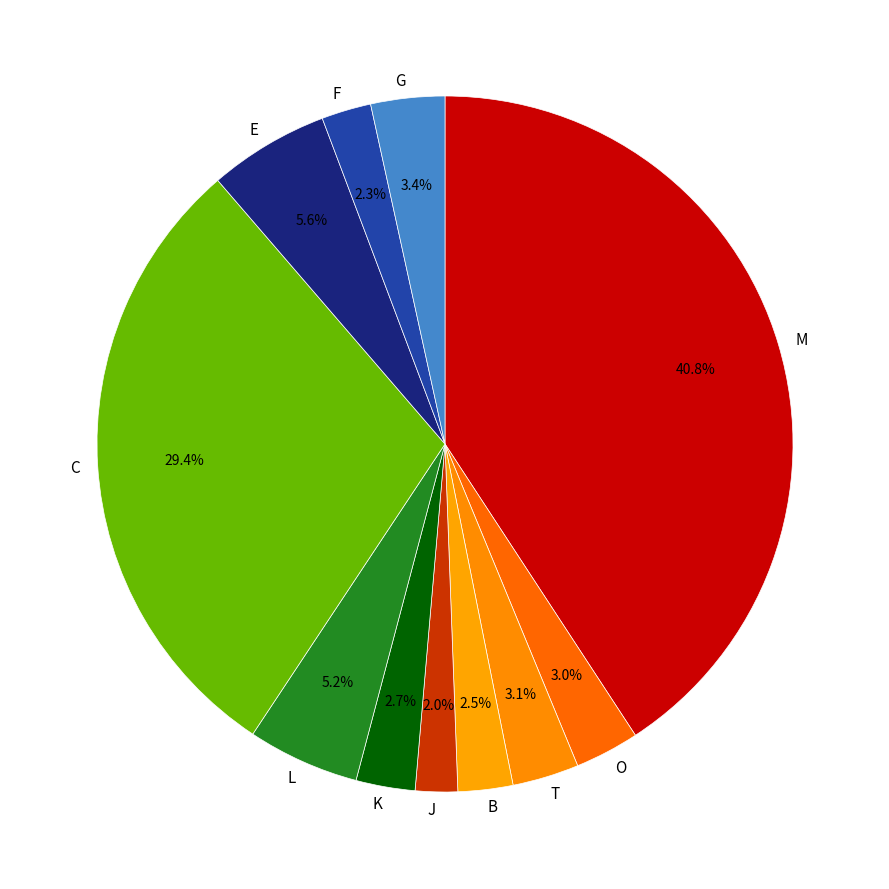

Is there a majority slice in this chart?

No